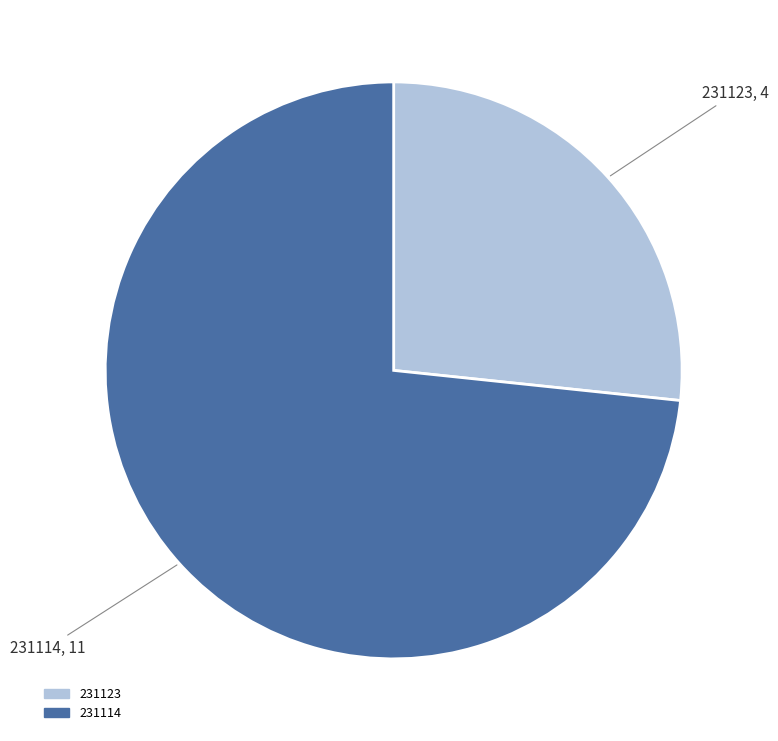

Which category has the smallest portion of the pie?

231123